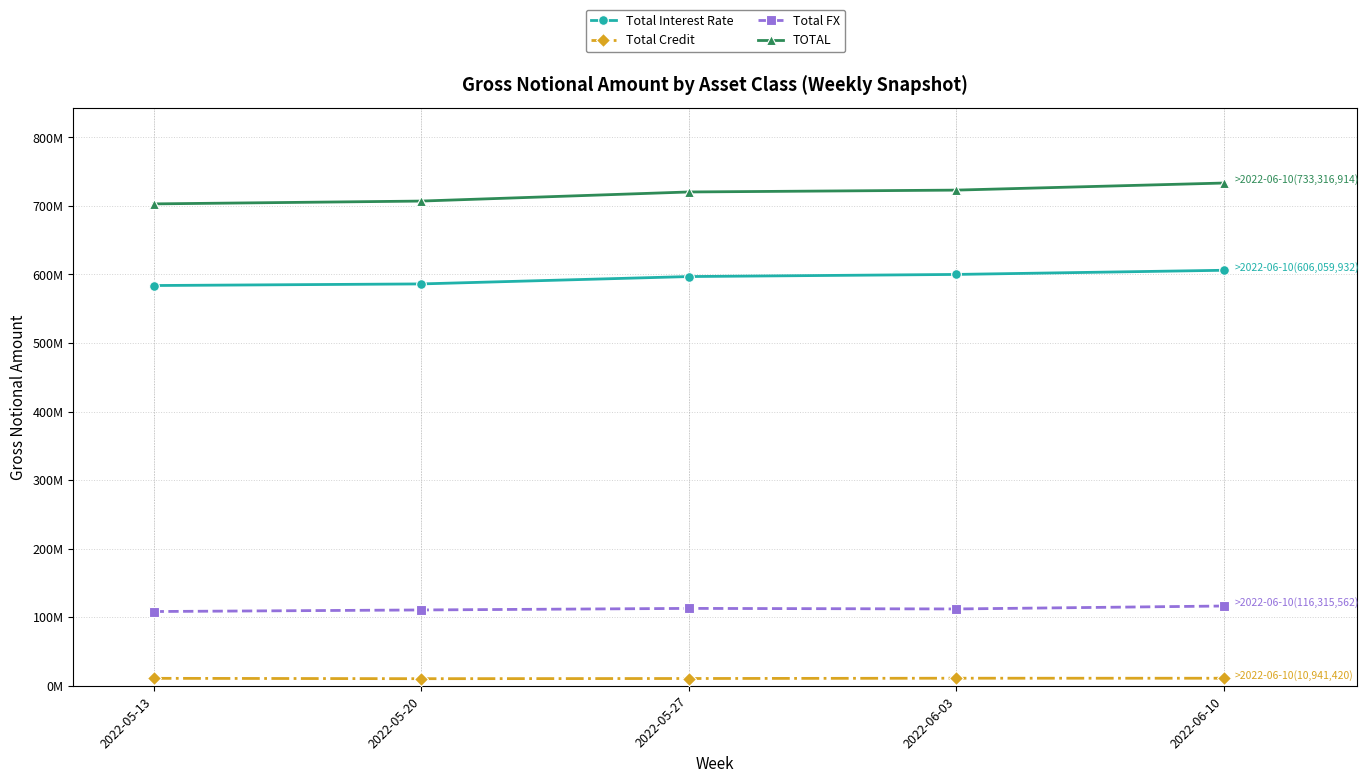

Which series has the widest spread of values?

TOTAL